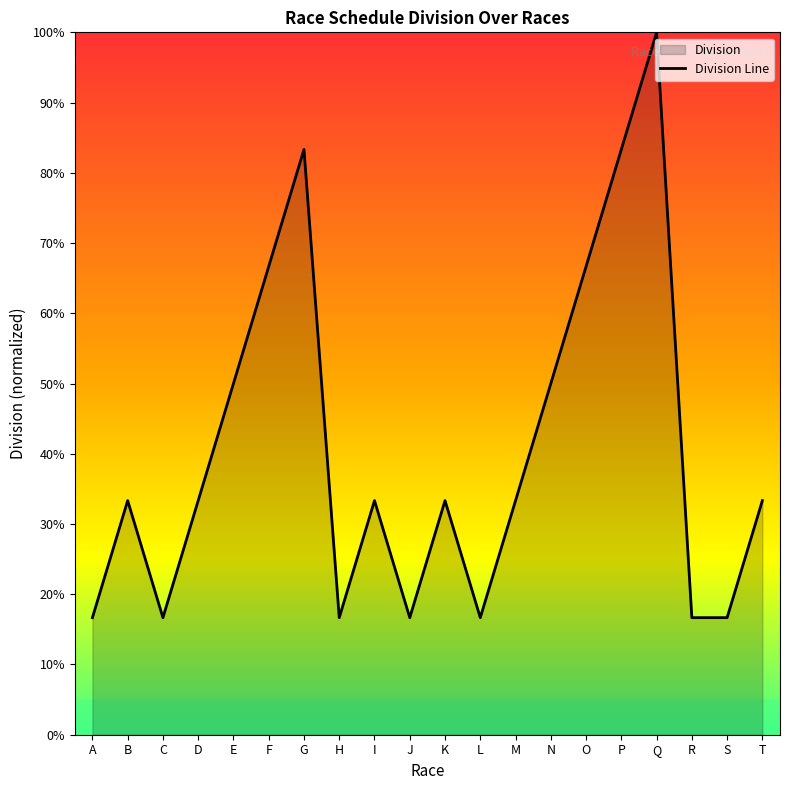

How many points are lower than both their immediate neighbors (excluding endpoints)?

4